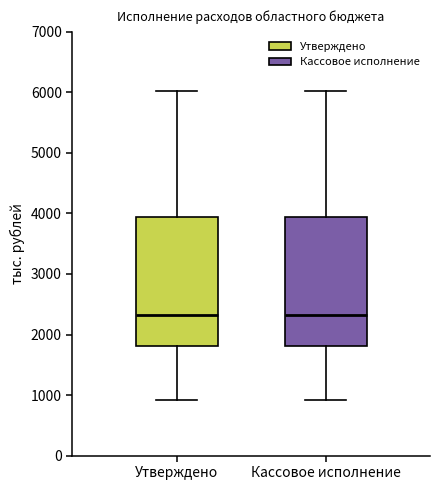

Reading left to right, transcribe this box plot: for each box, give where its median line is, the range the box spans, and where its two whiskers end, as read against the y-axis. The values are not printed on the chart, so give them approximately, as read against the axis.

Утверждено: median 2300, box 1800 to 3900, whiskers 900 to 6000
Кассовое исполнение: median 2300, box 1800 to 3900, whiskers 900 to 6000